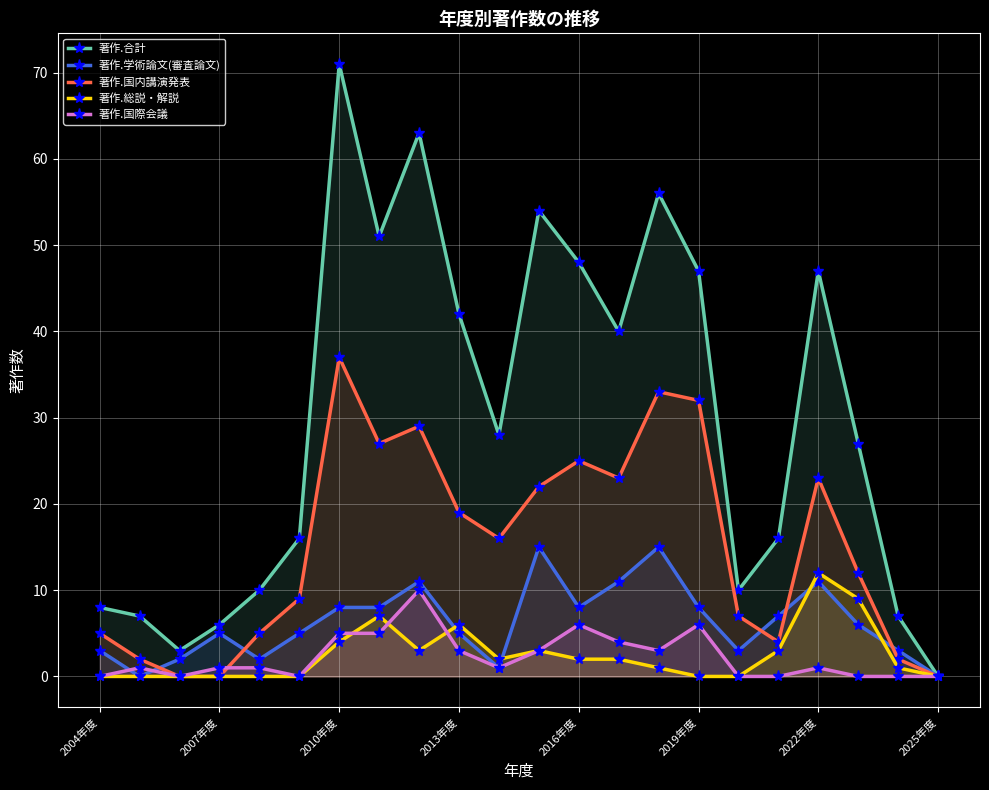

True or false: 著作.合計 has more than 2 points higher than both neighbors.

True